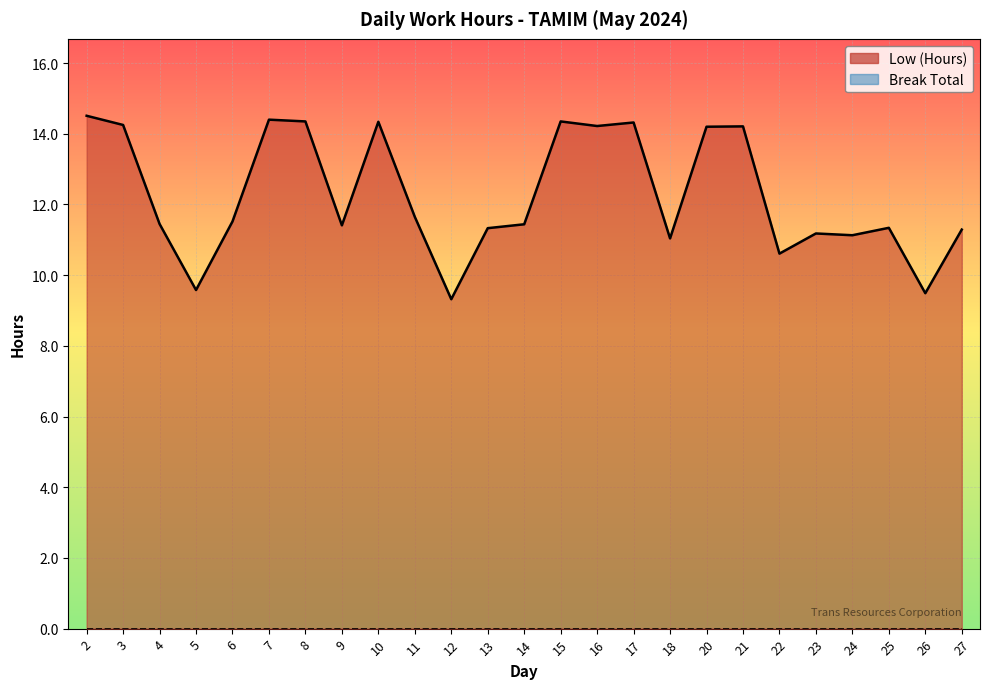

What is the difference between the values at 23 and 16?

3.0